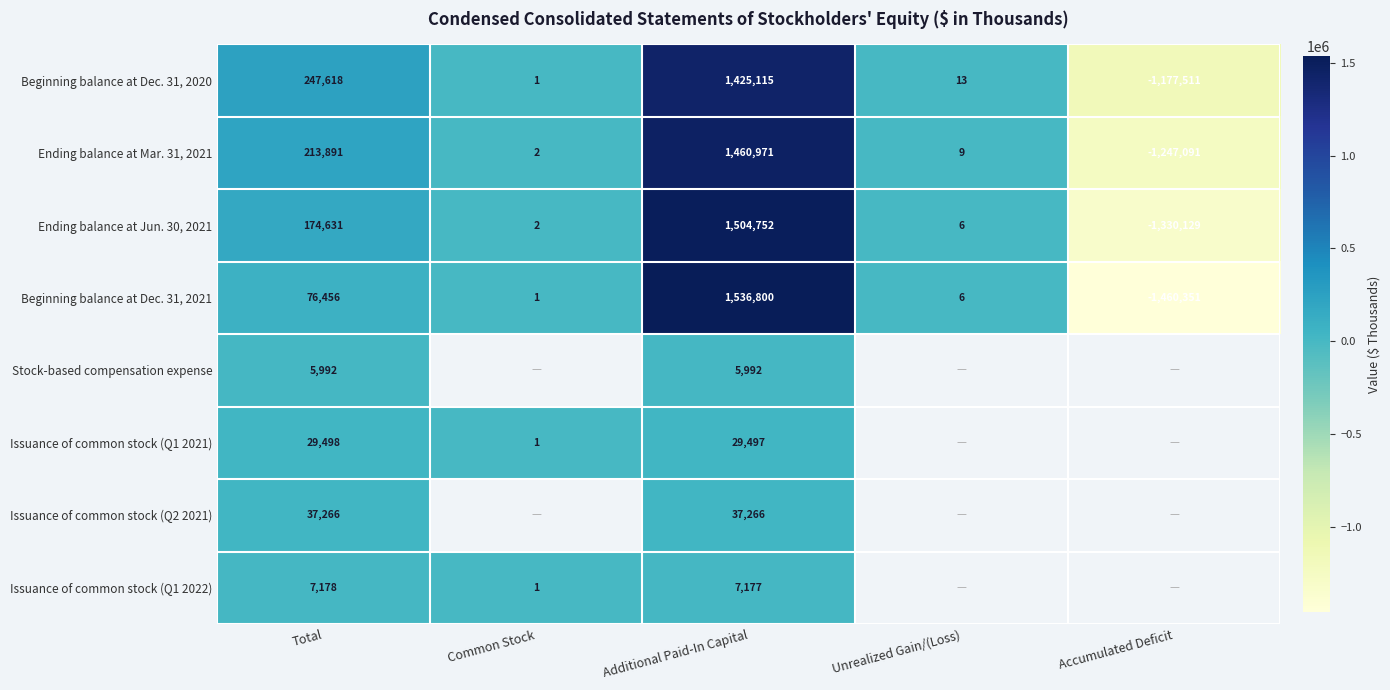

What is the sum of all Beginning balance at Dec. 31, 2020 values?

495236